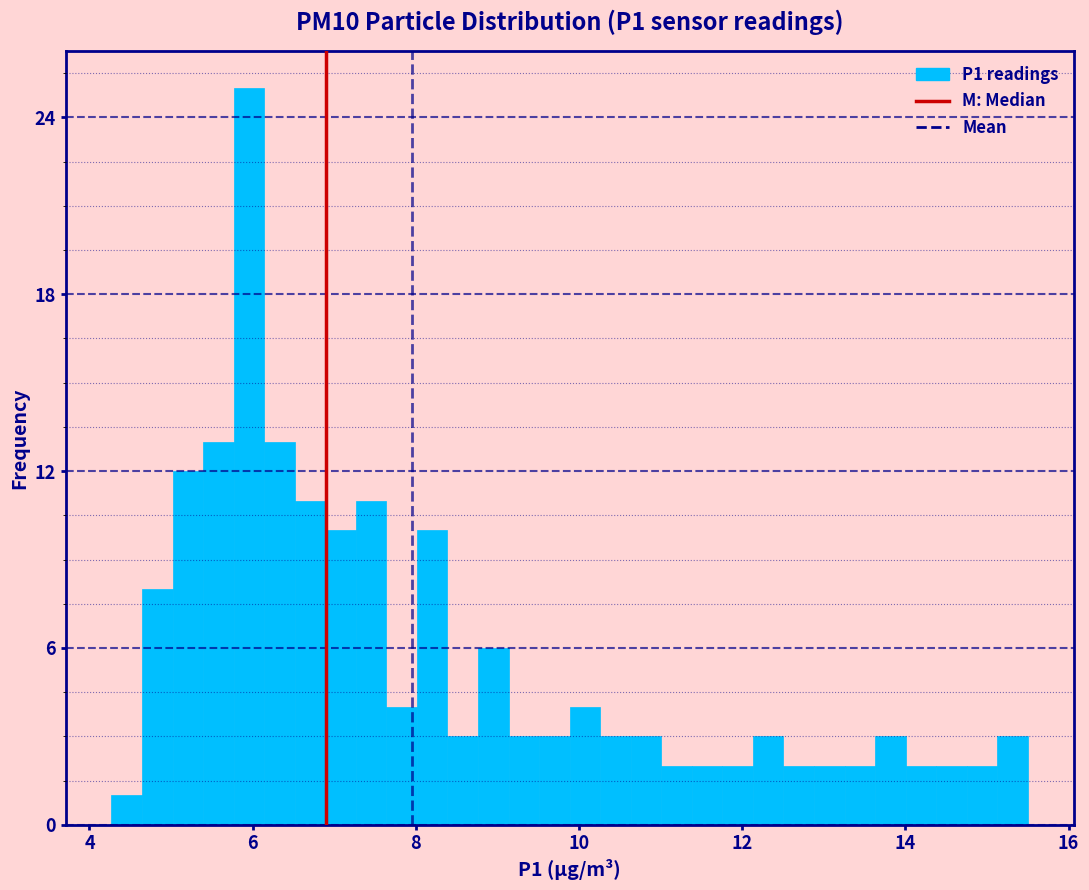

Around what value on the x-axis is the tallest bar? Give the approximate position of its centre, as read against the axis.

6.0